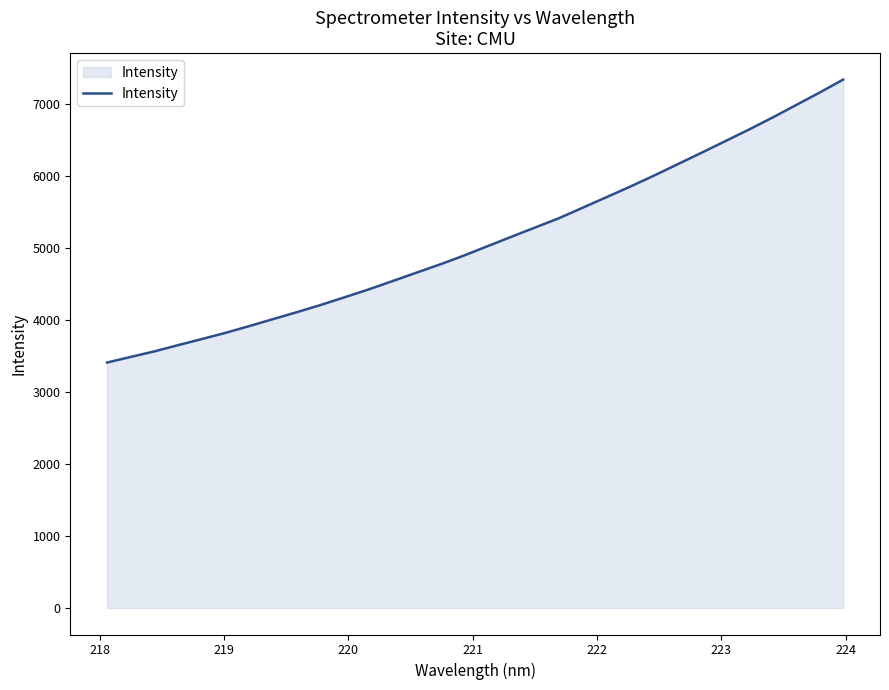

What is the smallest value displayed?

3408.1